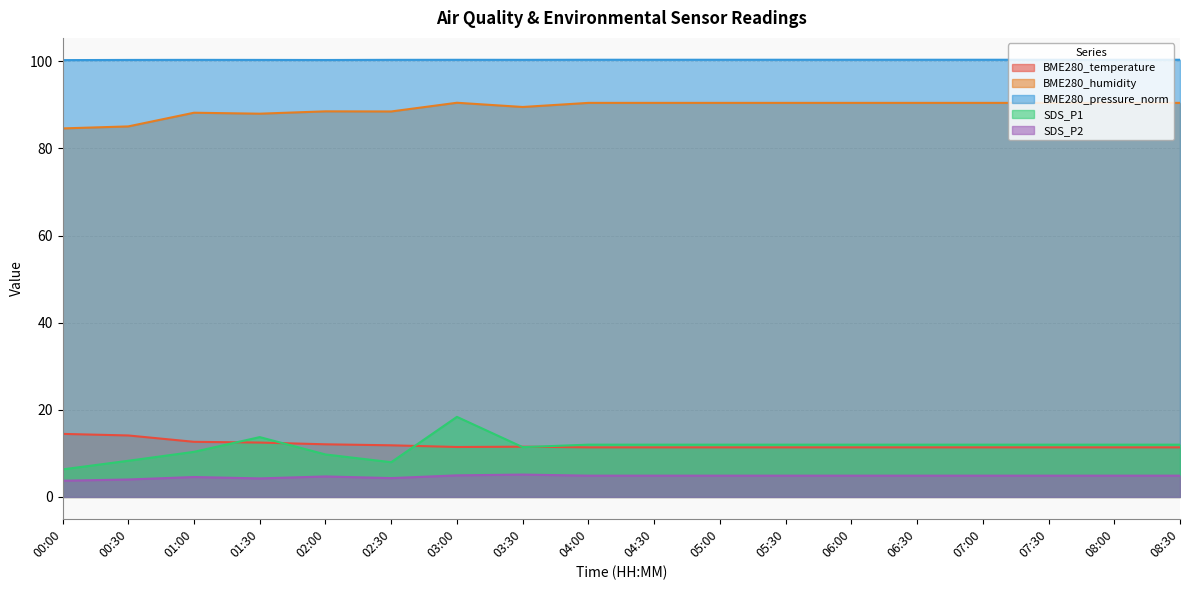

At which category is the sum across all series the highest?

03:00